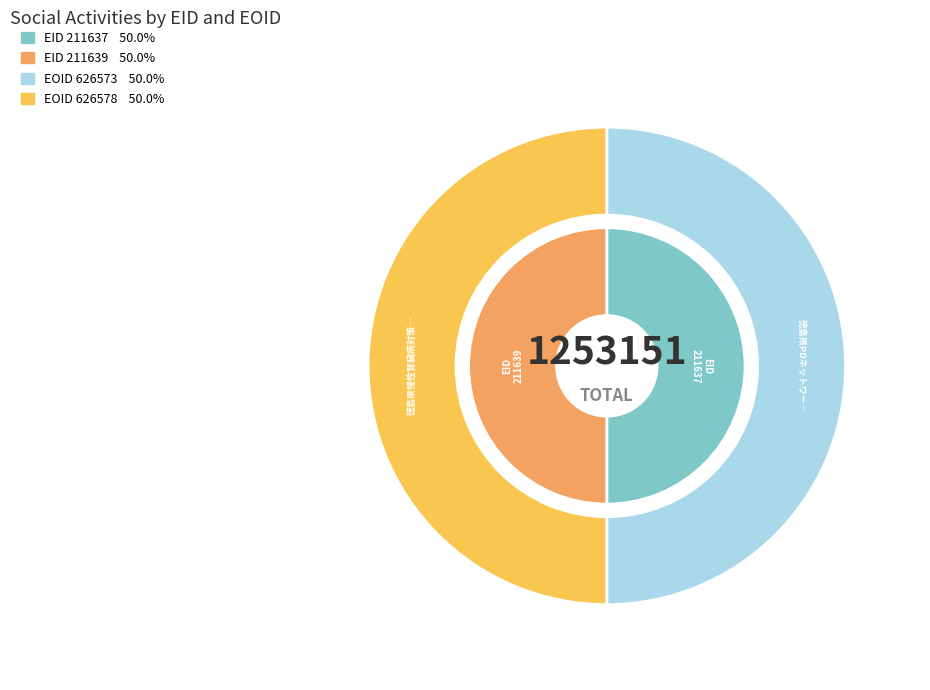

Approximately how many times larger is the value at 211637 compared to 211639?

1.0